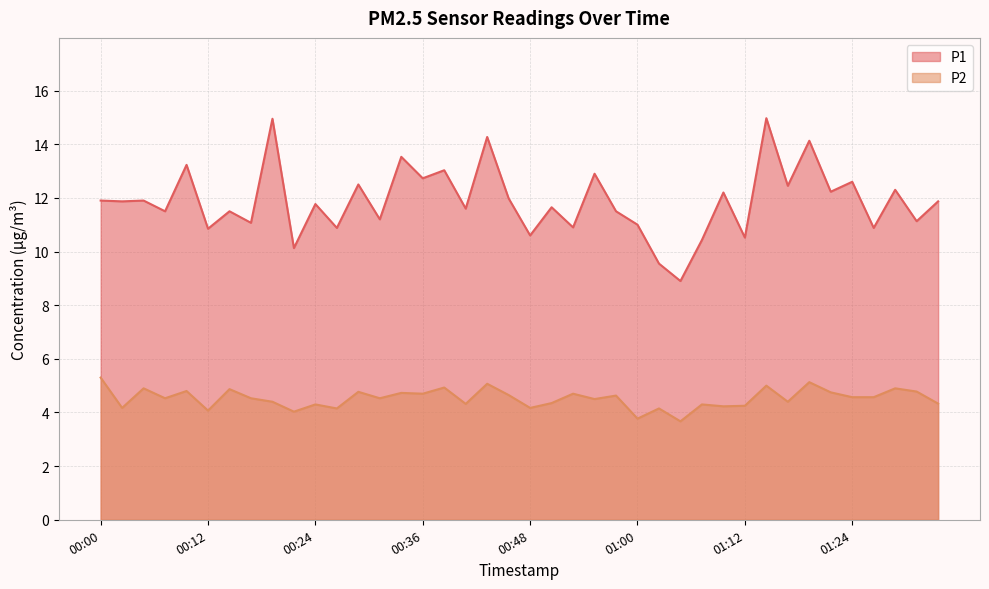

How many lines are shown in the chart?

2